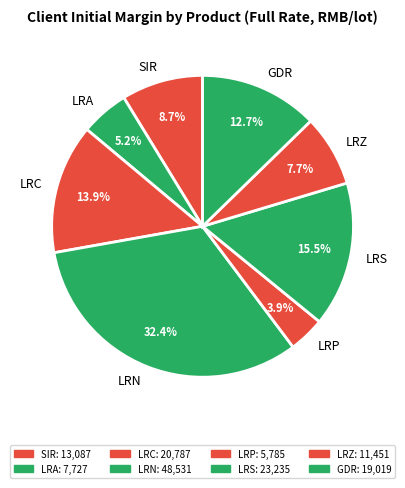

Combined, what portion of the pie is GDR and LRS?

28.2%